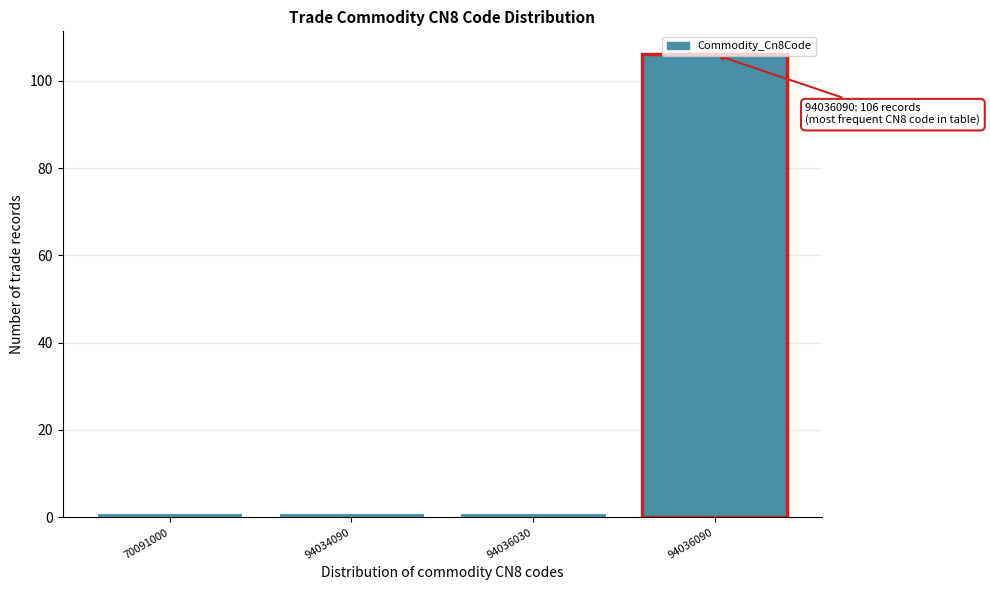

What is the value of the 4th bar from the left?

106